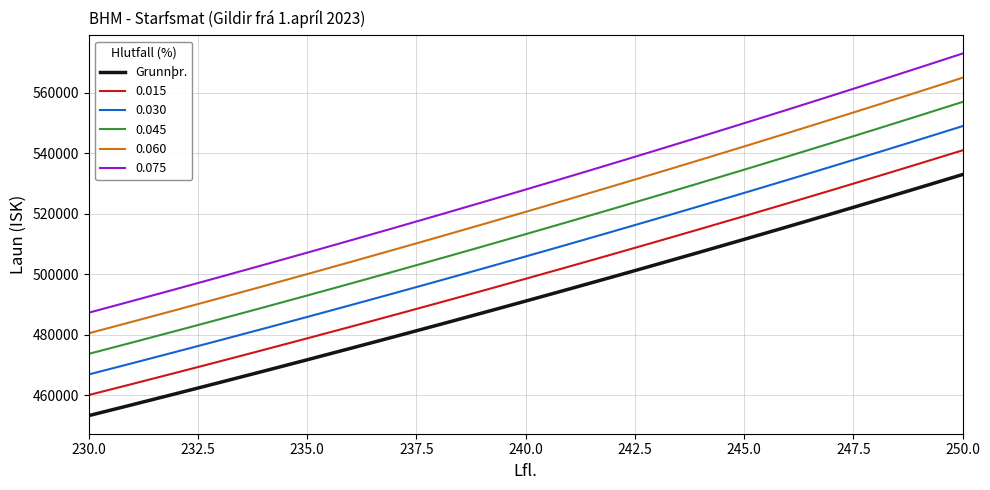

True or false: 0.045 and 0.030 cross at least once.

False